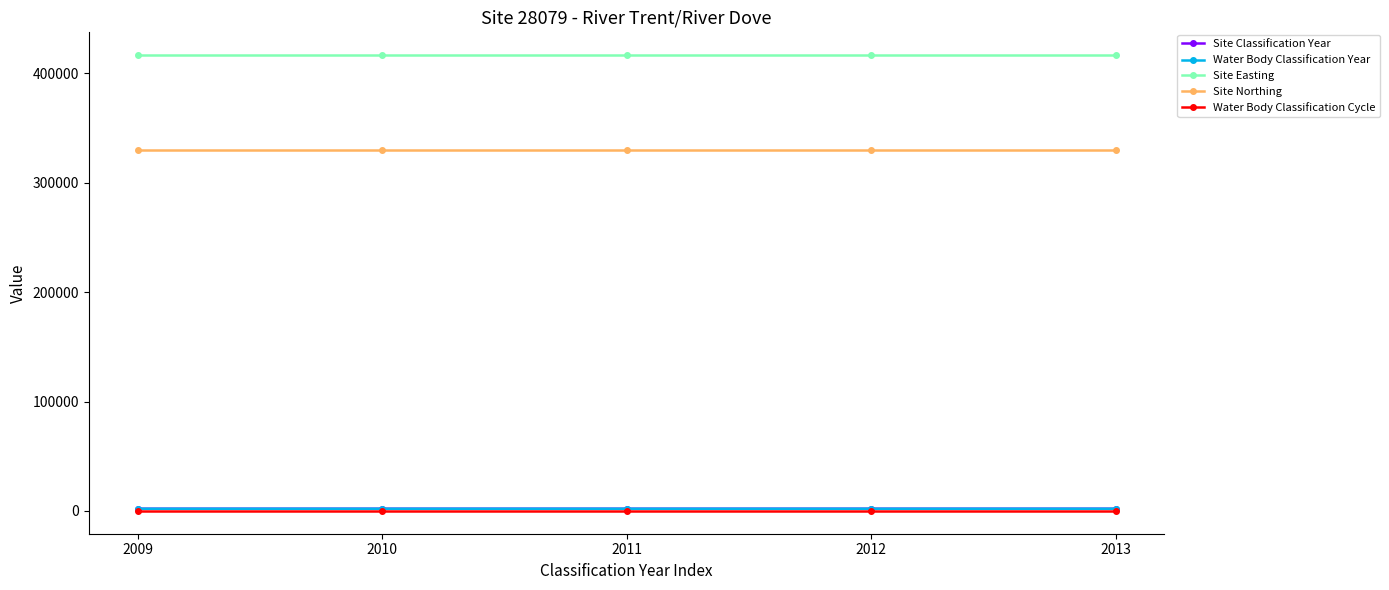

True or false: Water Body Classification Cycle and Site Easting cross at least once.

False